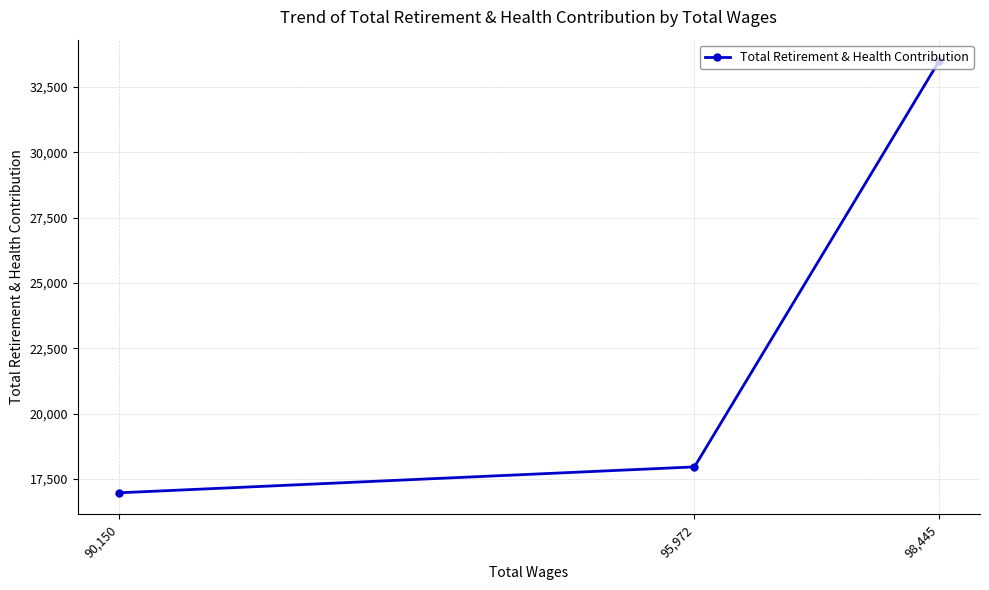

Does the chart have visible grid lines?

Yes